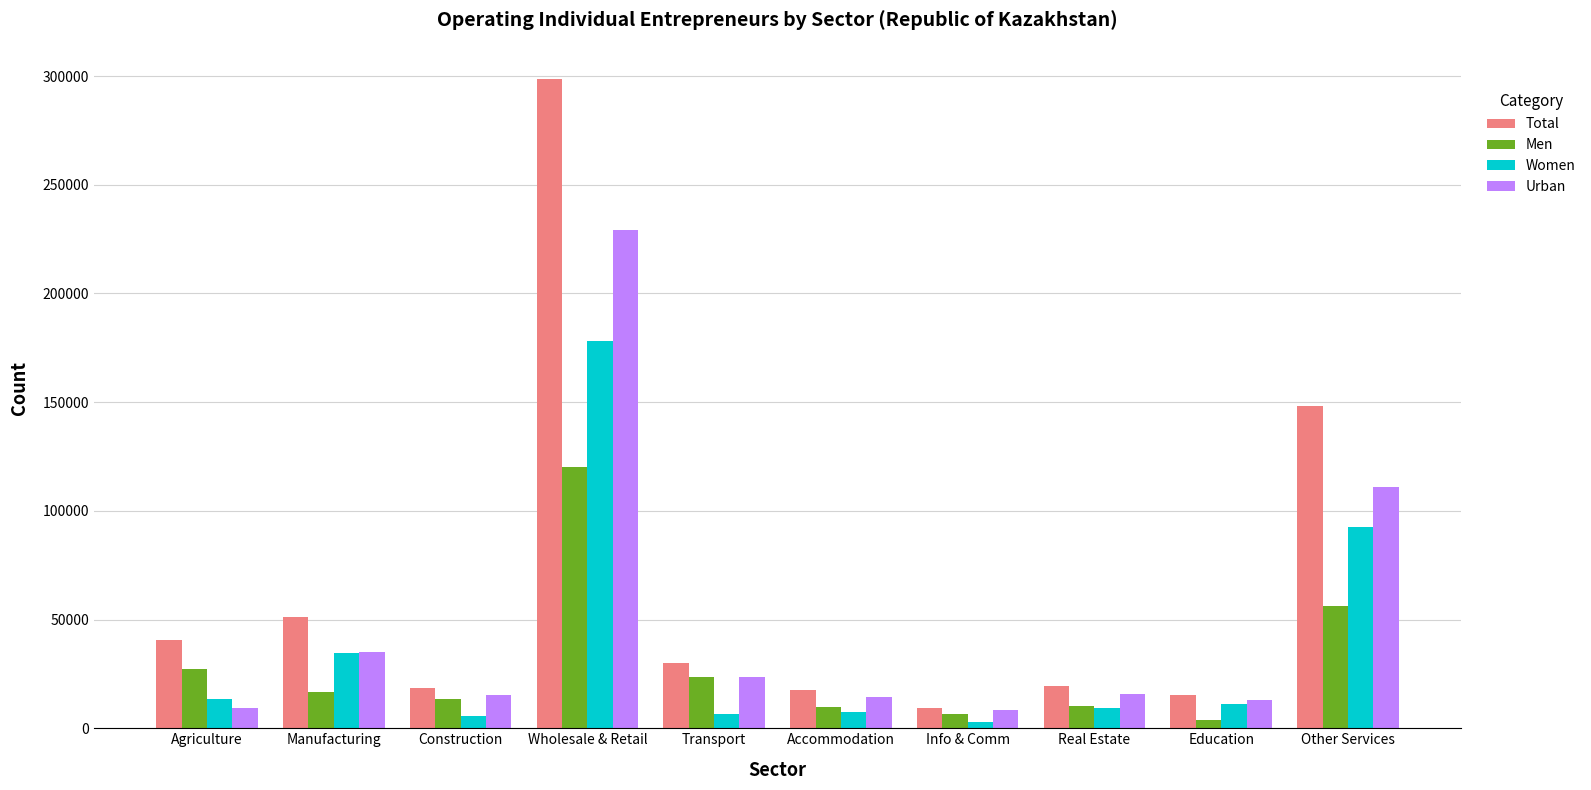

How many values in the Men series are below 16543?

5